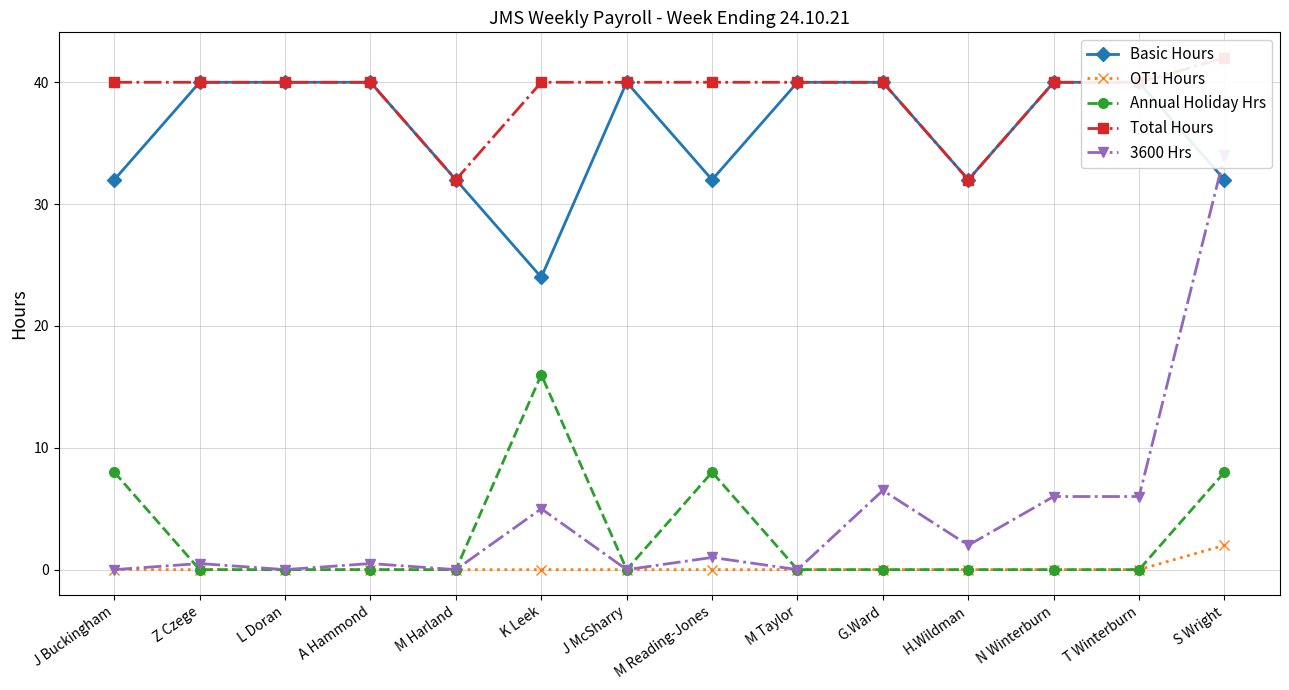

What is the spread (max minus min) of values at A Hammond?

40.0